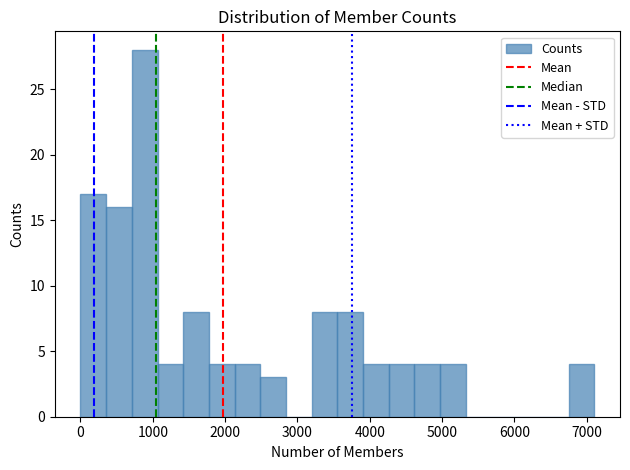

Read against the x-axis, roughly where is the centre of the tallest bar?

900